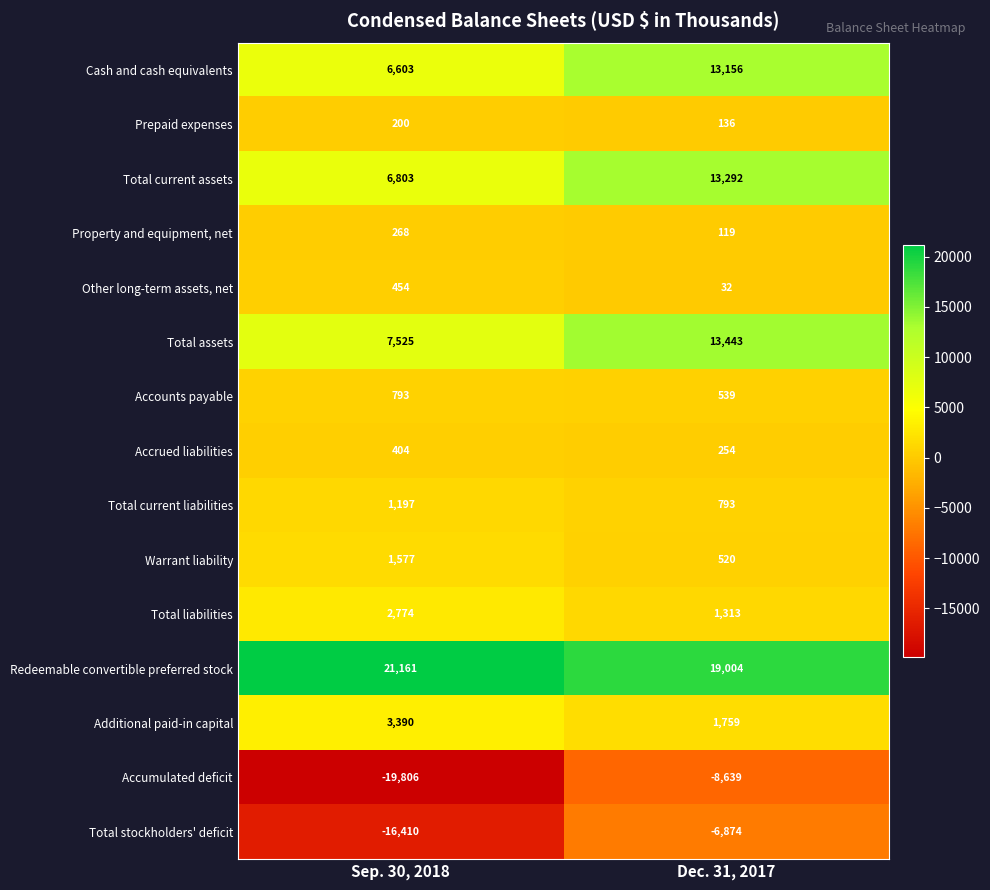

What is the lowest value of the Total liabilities series?

1313